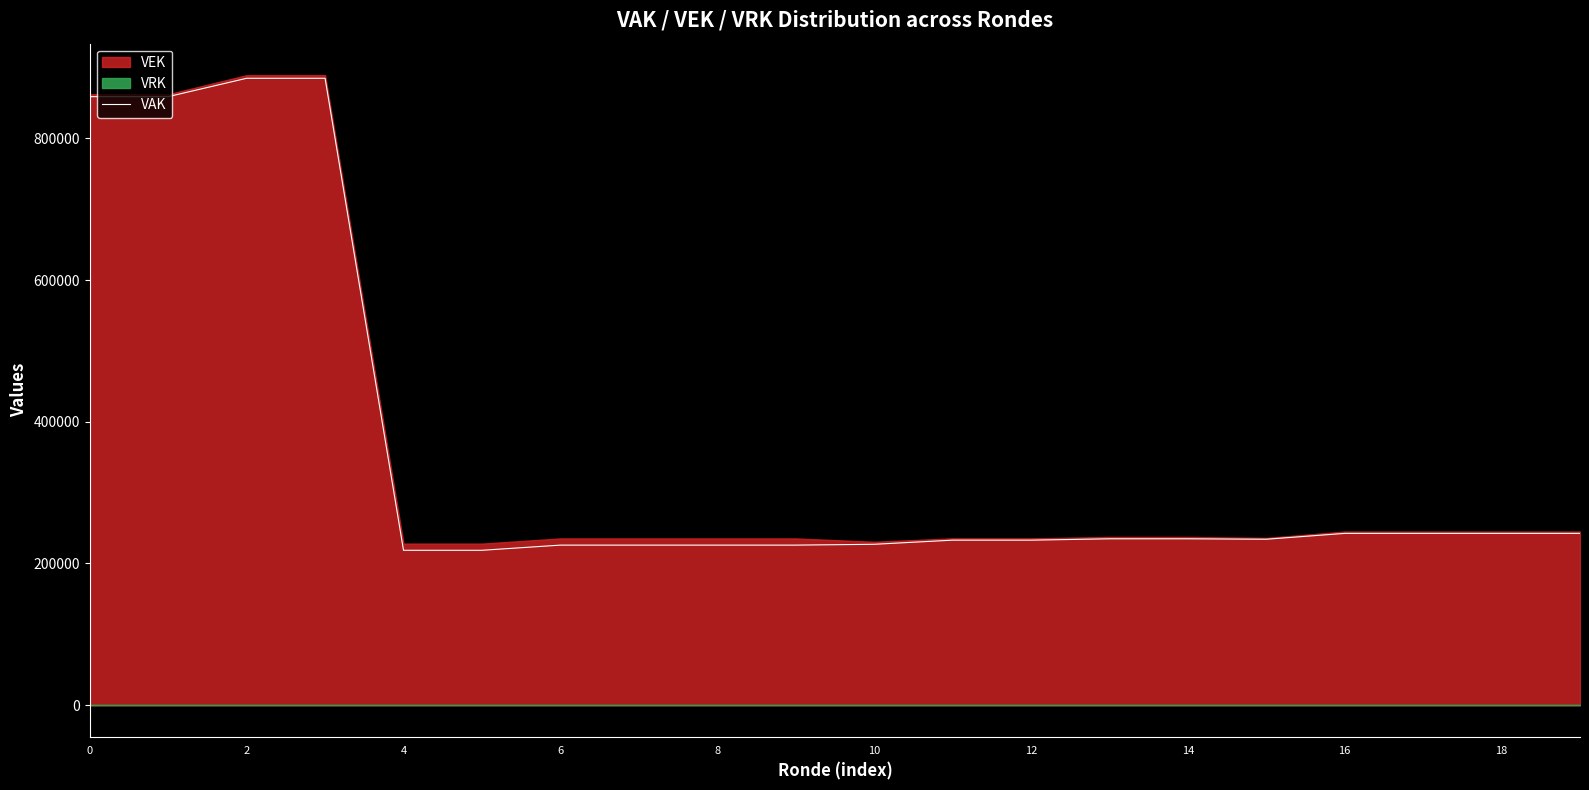

What is the highest value of the VAK series?

884865